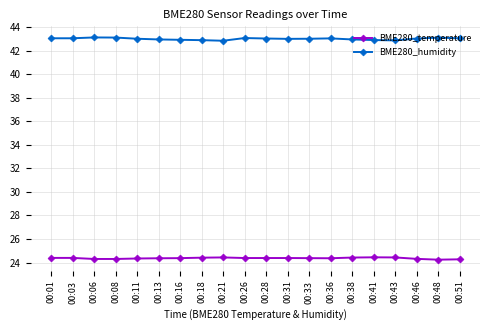

Is the value of BME280_temperature at 00:06 greater than the value of BME280_humidity at 00:11?

No